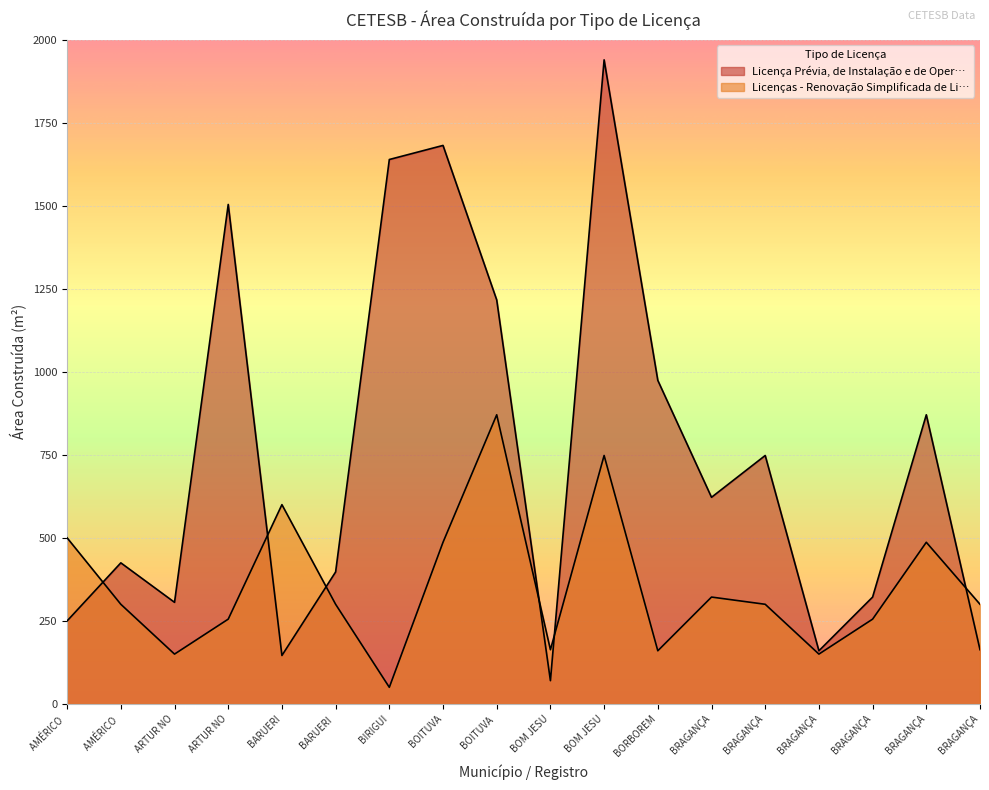

Which series has the largest total across all categories?

Licença Prévia, de Instalação e de Oper…